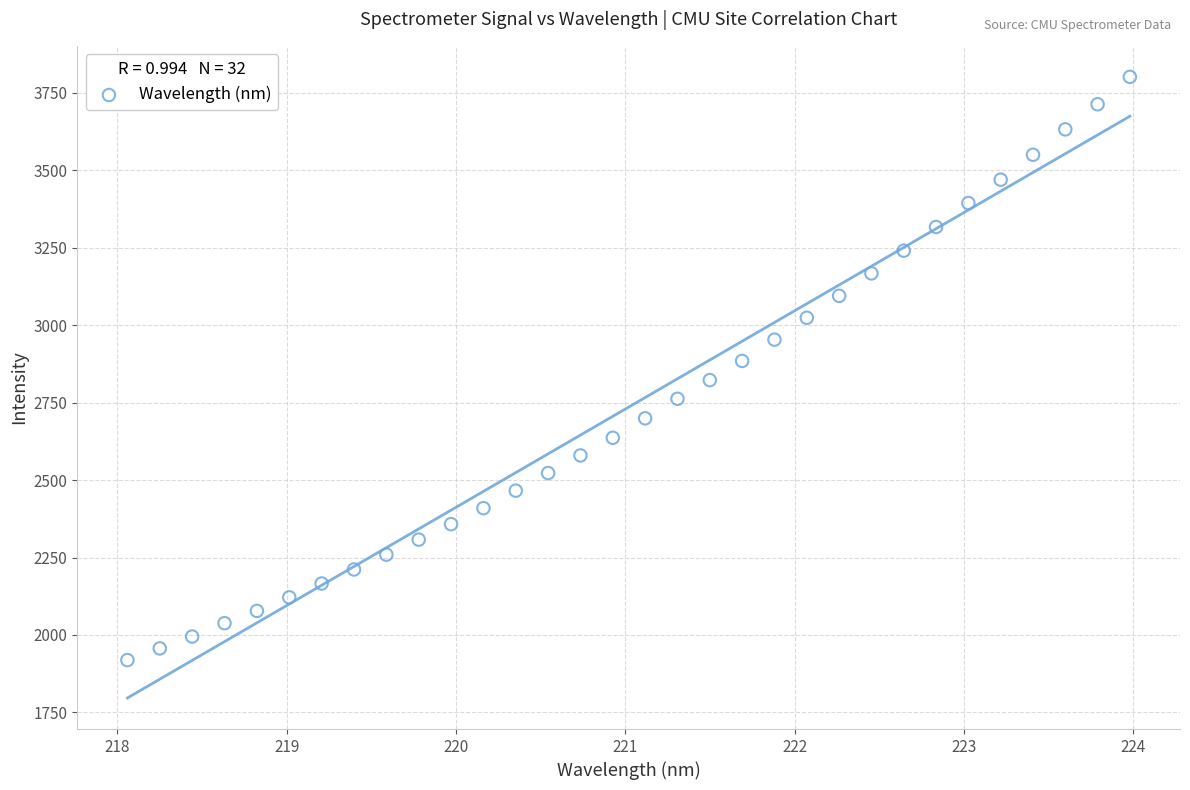

What is the range of Y values (max minus min)?

1882.9